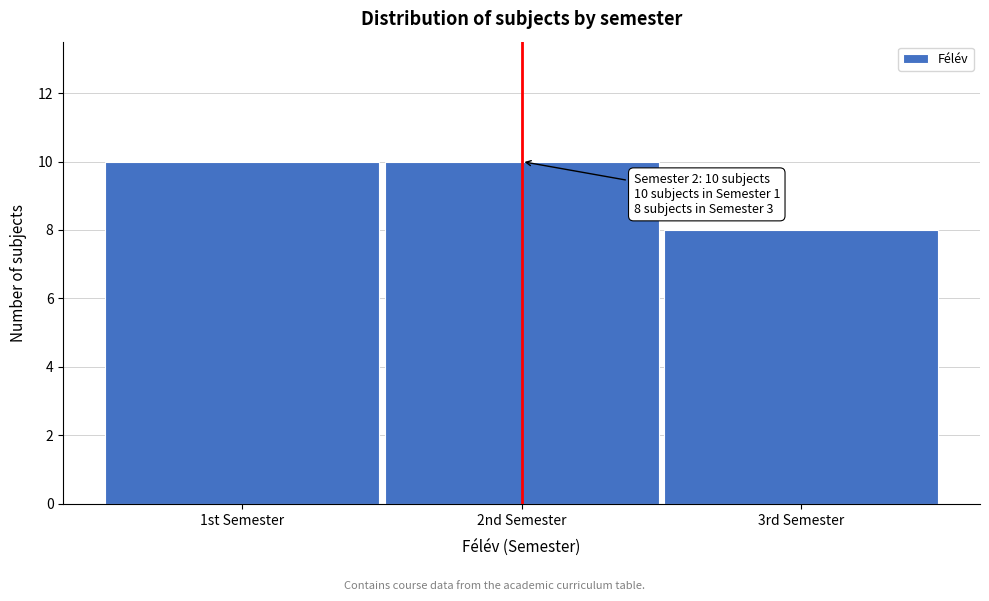

Reading left to right, extract all data points from this chart.

1st Semester=10	2nd Semester=10	3rd Semester=8